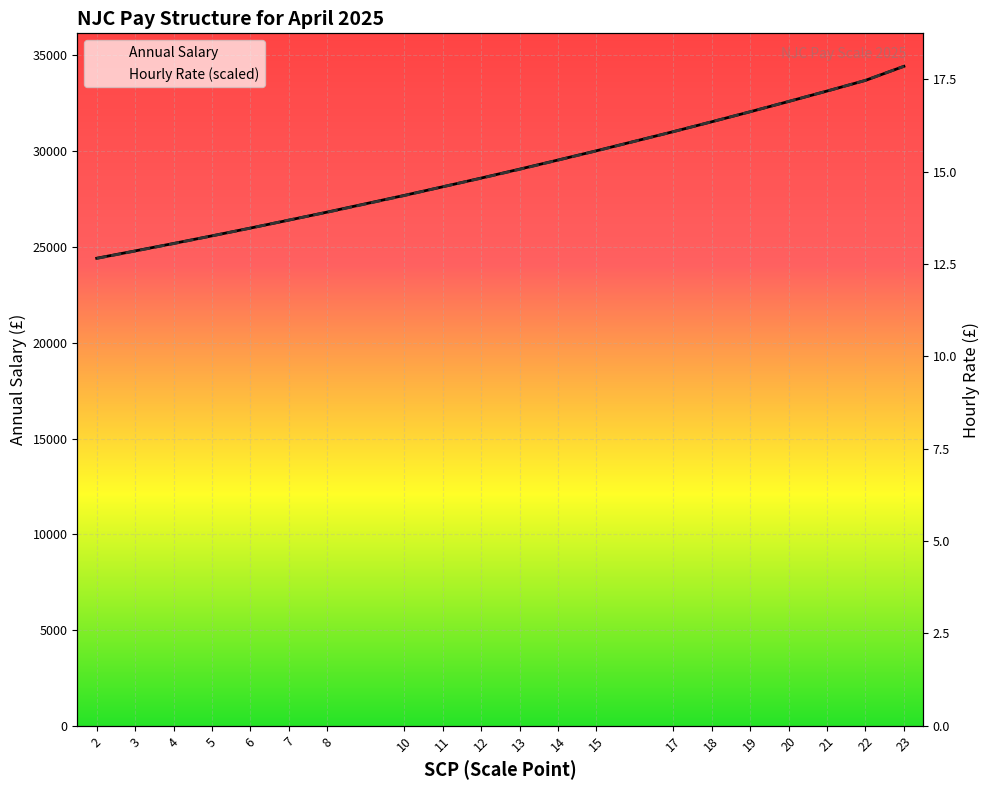

Which series has the largest total across all categories?

Annual Salary